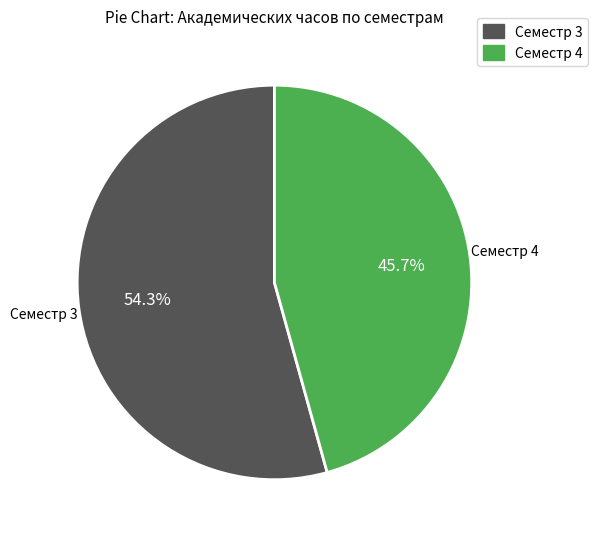

Which has a higher value, Семестр 4 or Семестр 3?

Семестр 3